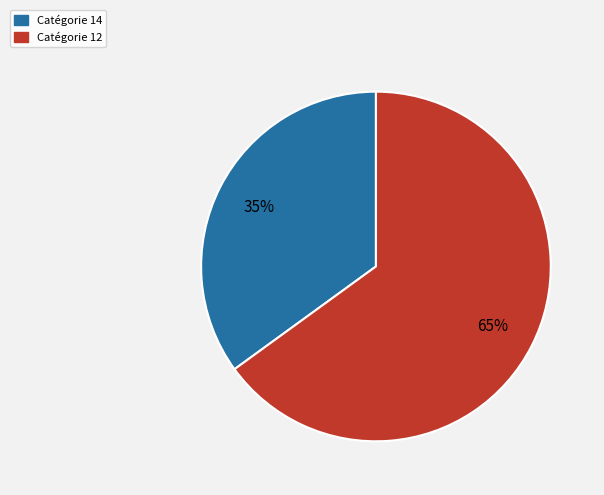

To the nearest percent, what percentage of the pie is Catégorie 12?

65%